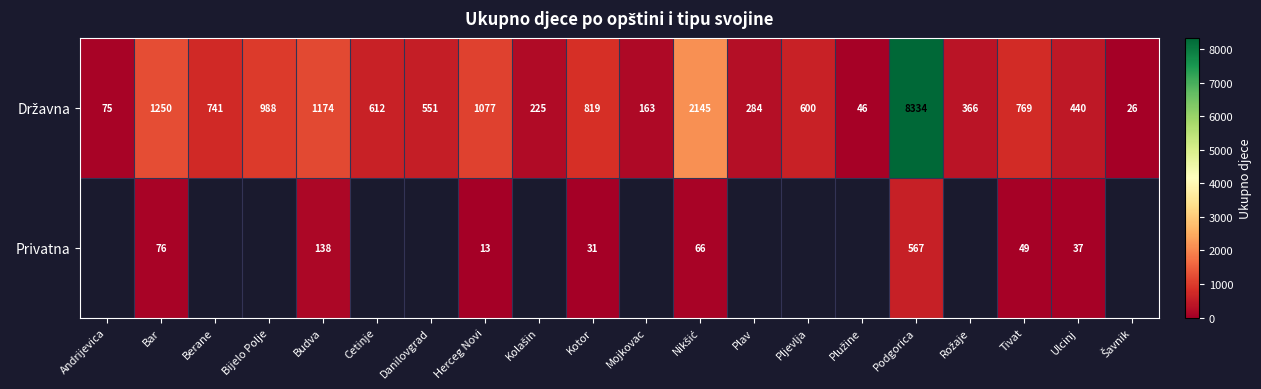

What is the sum of the Privatna values at Budva and Ulcinj?

175